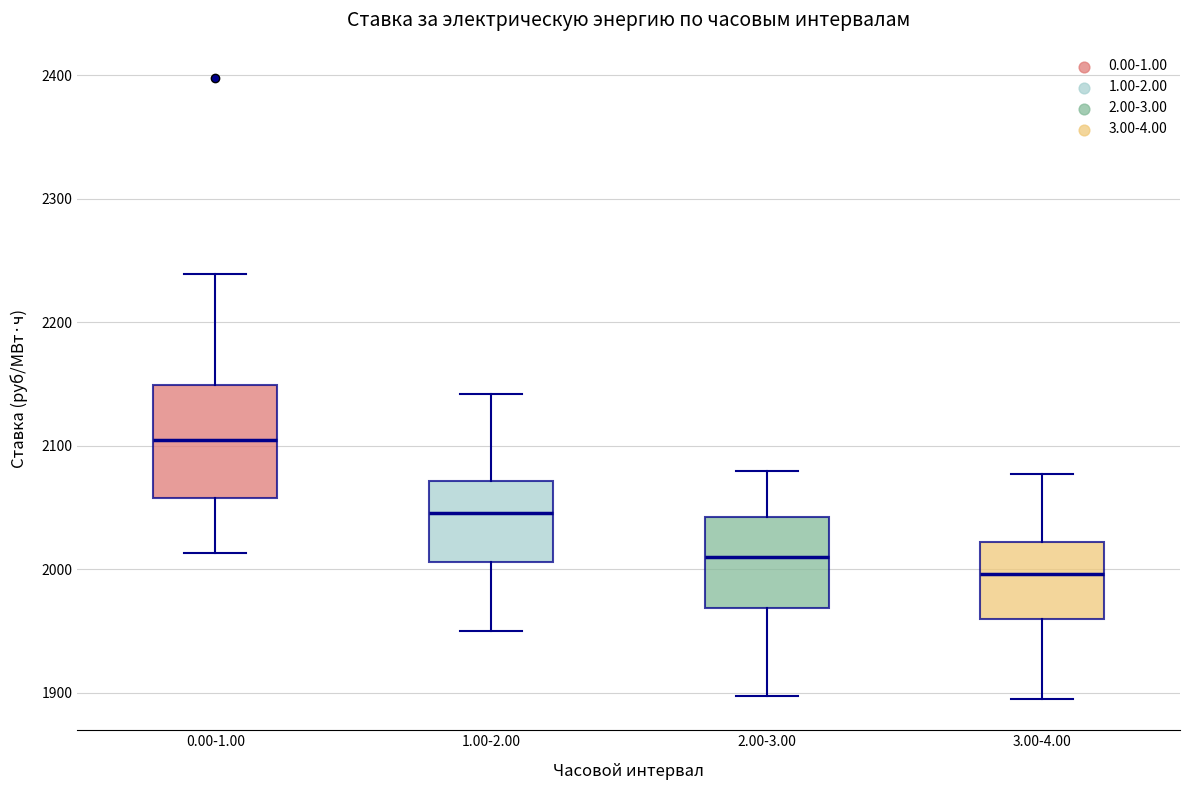

Reading left to right, read every box against the y-axis: the position of its median line, the range the box covers, and the ends of its whiskers. The values are not printed on the chart, so give them approximately, as read against the axis.

0.00-1.00: median 2100, box 2060 to 2150, whiskers 2010 to 2240
1.00-2.00: median 2050, box 2010 to 2070, whiskers 1950 to 2140
2.00-3.00: median 2010, box 1970 to 2040, whiskers 1900 to 2080
3.00-4.00: median 2000, box 1960 to 2020, whiskers 1890 to 2080